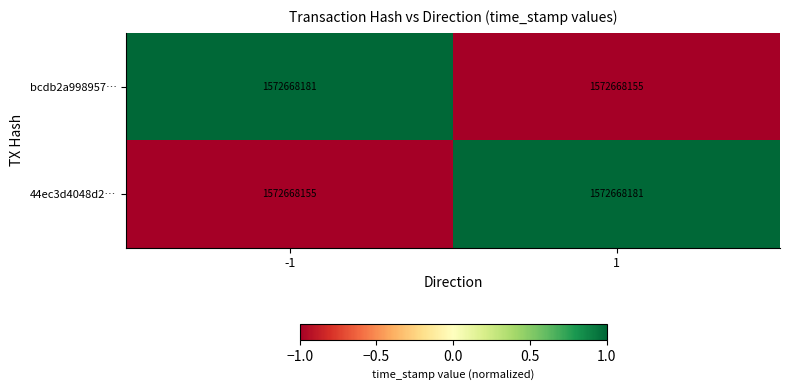

Is the value of 44ec3d4048d2… at 1 greater than the value of bcdb2a998957… at -1?

No